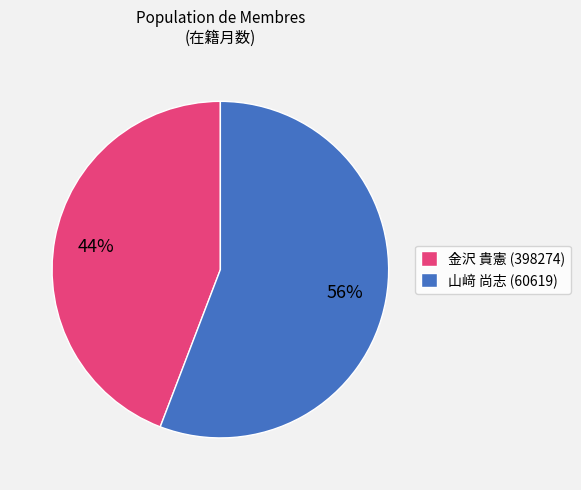

To the nearest percent, what is the difference between the largest and smallest slice percentages?

12%